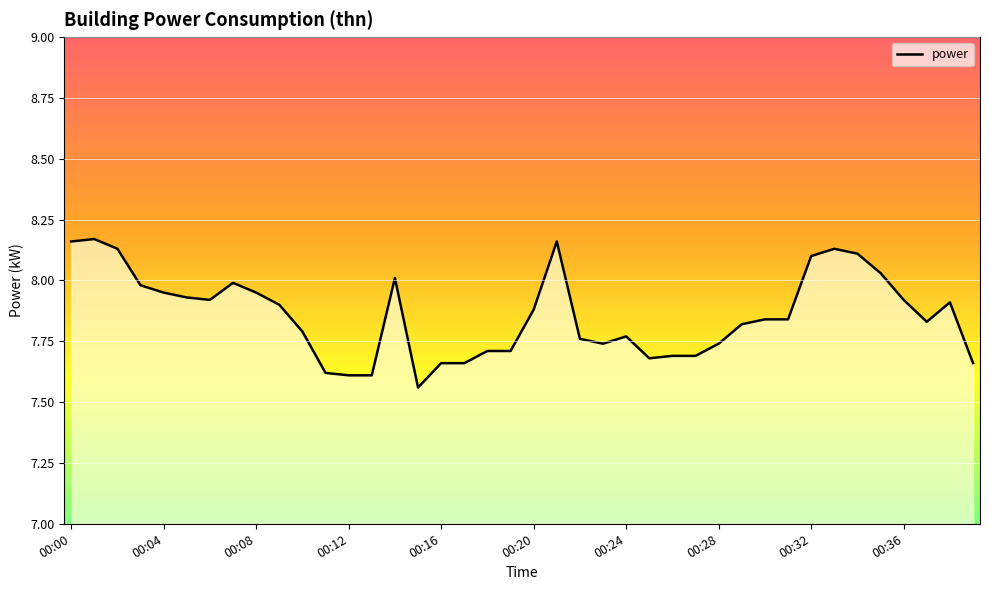

How many lines are shown in the chart?

1